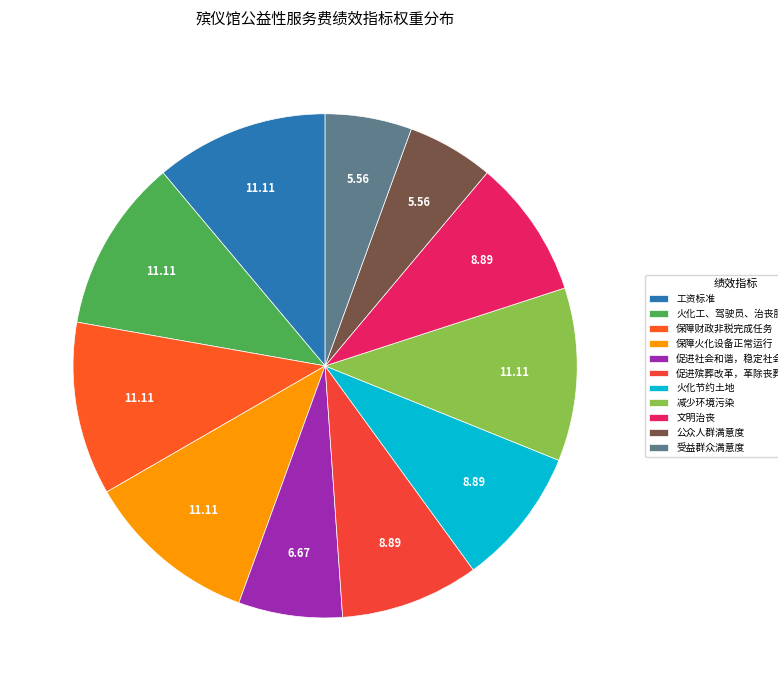

Is it true that 火化工、驾驶员、治丧服务人员等 is 11% of the pie?

True